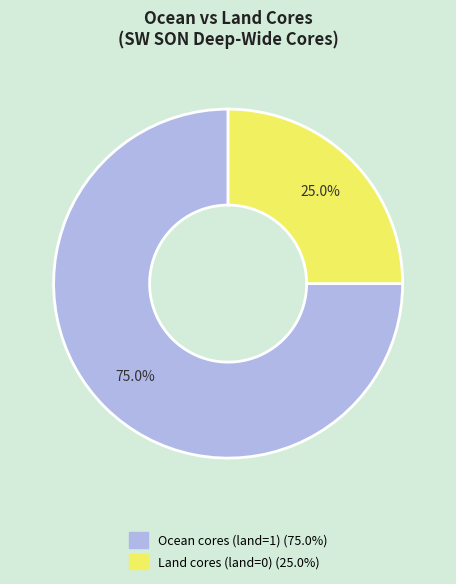

Does any single category account for the majority?

Yes